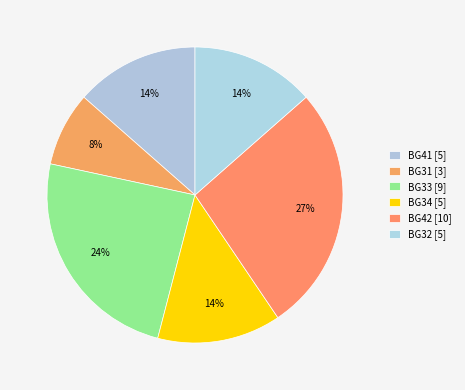

Count the number of slices in the pie.

6